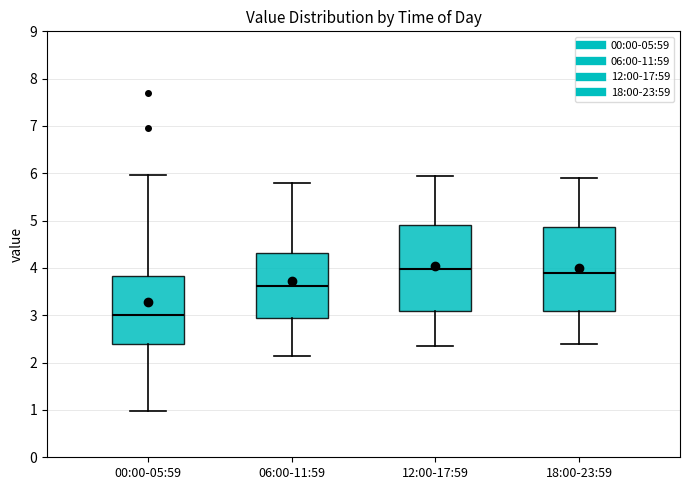

Reading left to right, transcribe this box plot: for each box, give where its median line is, the range the box spans, and where its two whiskers end, as read against the y-axis. The values are not printed on the chart, so give them approximately, as read against the axis.

00:00-05:59: median 3.0, box 2.4 to 3.8, whiskers 1.0 to 6.0
06:00-11:59: median 3.6, box 2.9 to 4.3, whiskers 2.2 to 5.8
12:00-17:59: median 4.0, box 3.1 to 4.9, whiskers 2.4 to 6.0
18:00-23:59: median 3.9, box 3.1 to 4.9, whiskers 2.4 to 5.9